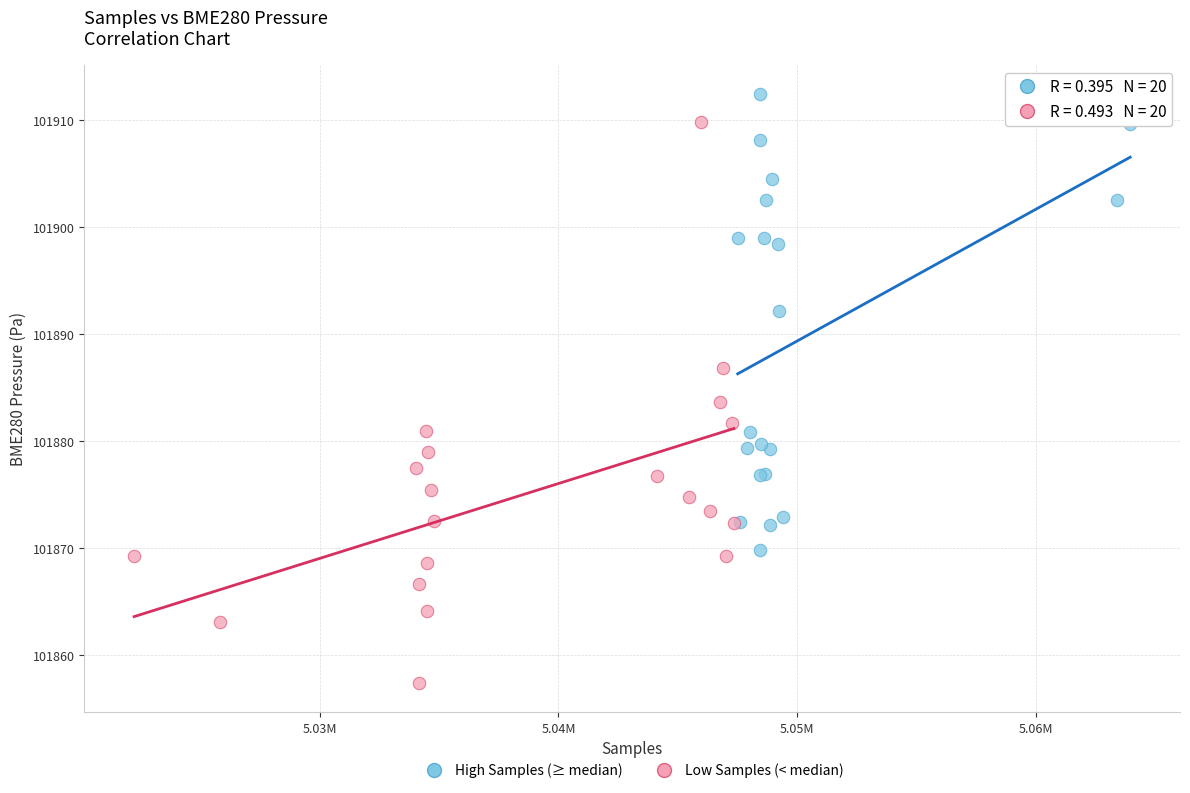

Which series reaches the minimum Y coordinate?

Low Samples (< median)